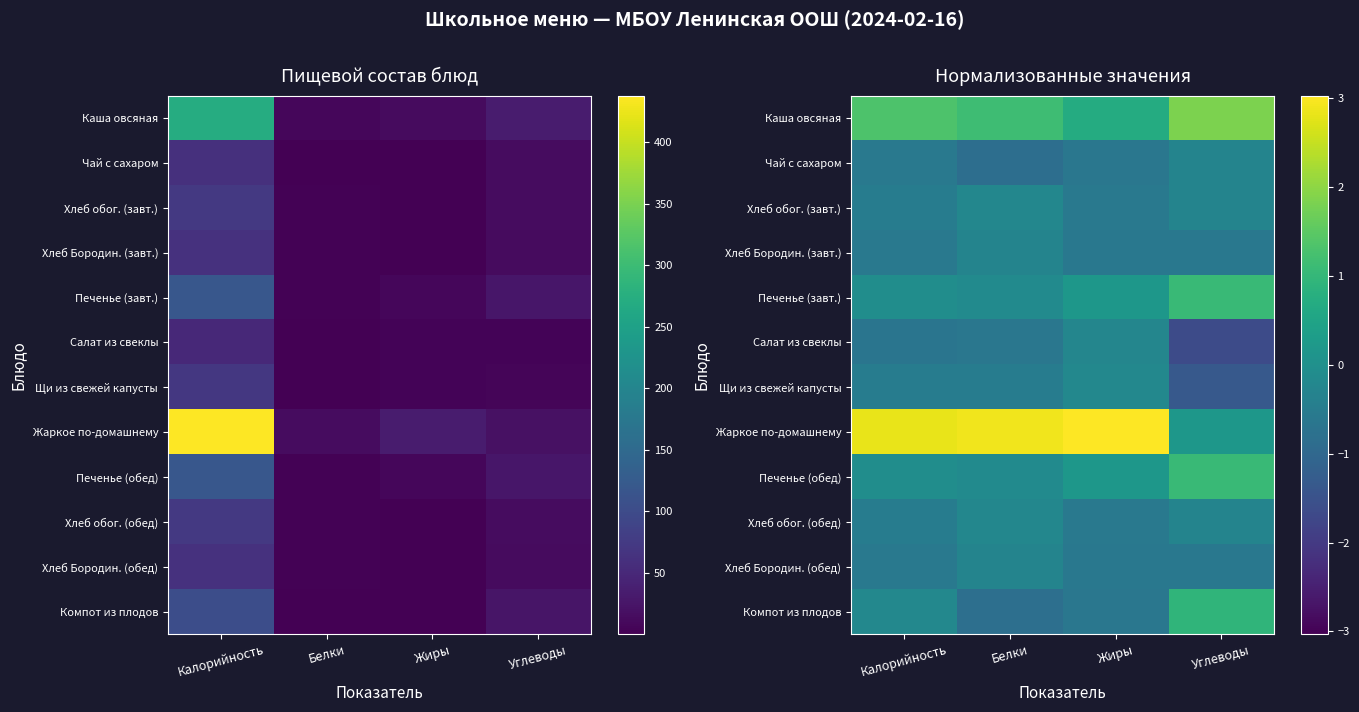

What is the spread (max minus min) of values at Белки?

3.7